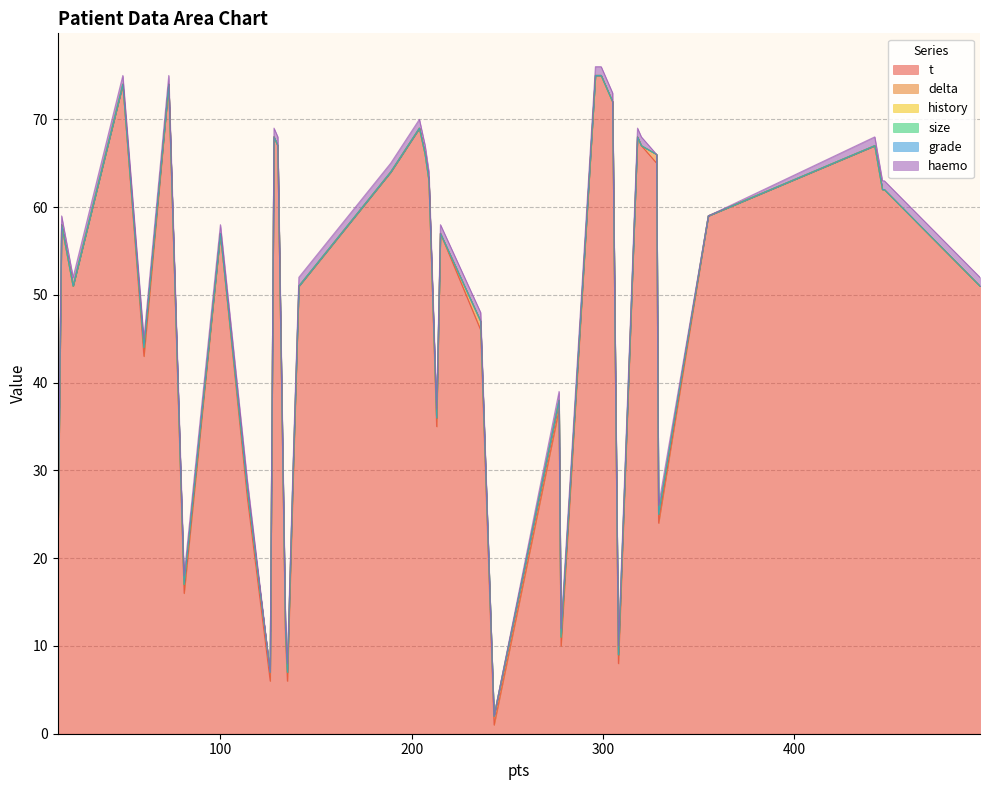

How many lines are shown in the chart?

6